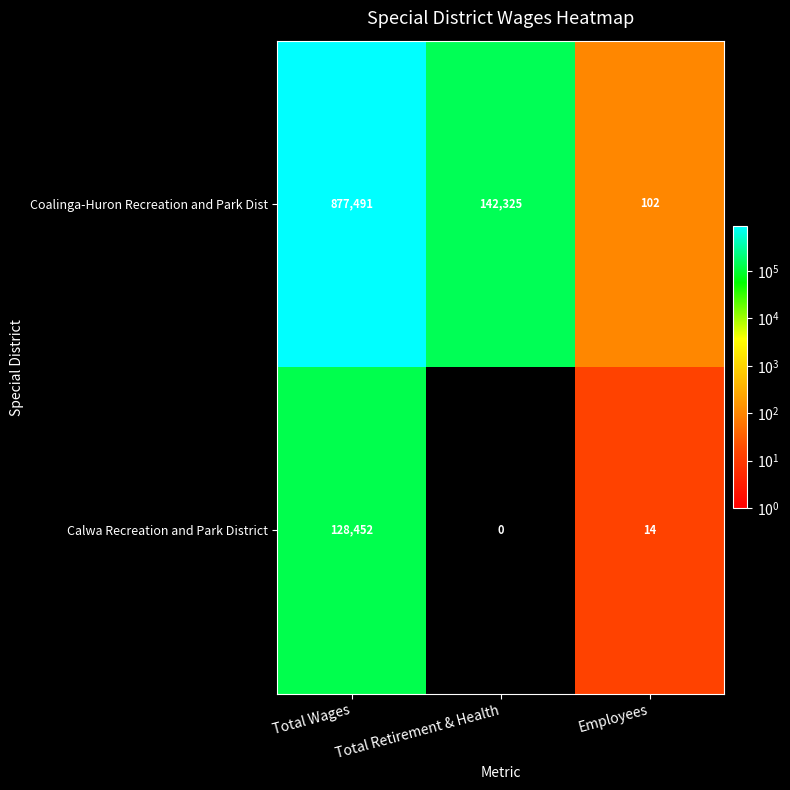

The value of Coalinga-Huron Recreation and Park Dist at Total Wages is 1278411. True or false?

False